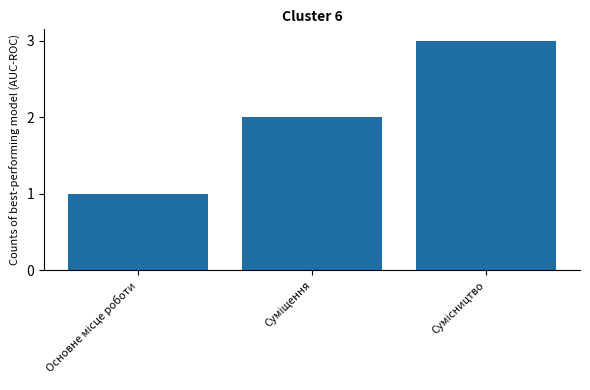

What is the greatest value displayed?

3